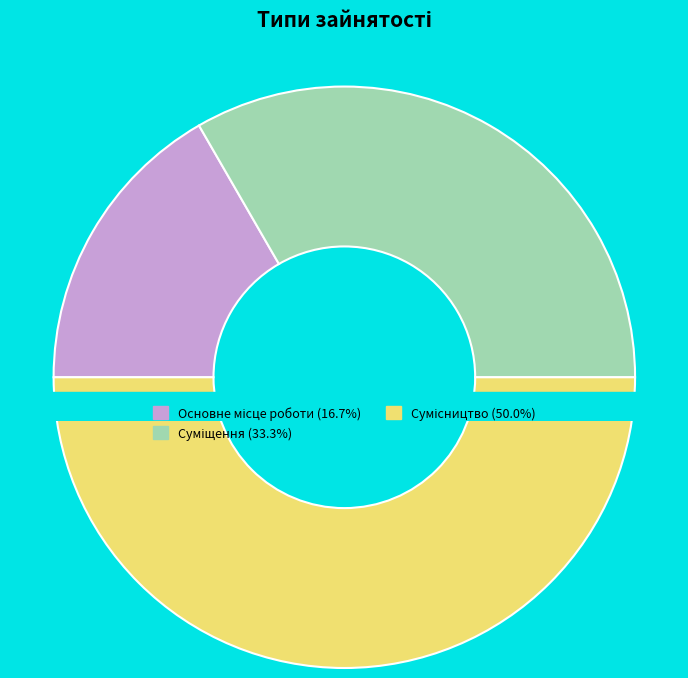

To the nearest percent, what percentage of the pie is Сумісництво?

50%